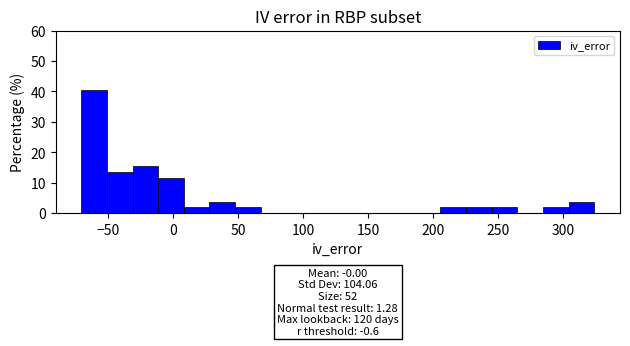

Around what value on the x-axis is the tallest bar? Give the approximate position of its centre, as read against the axis.

-60